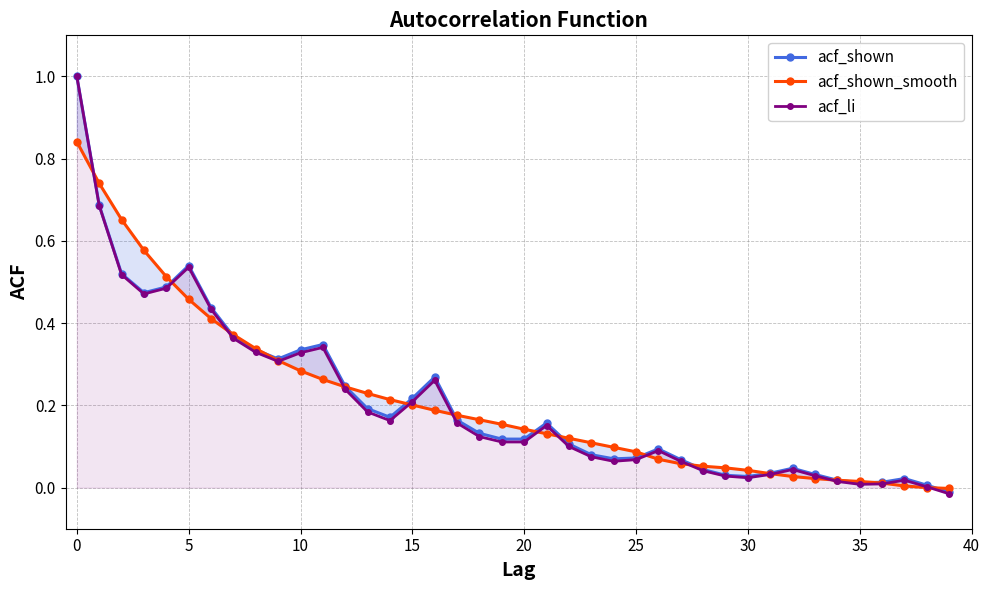

At which category does acf_li reach its first local peak?

5